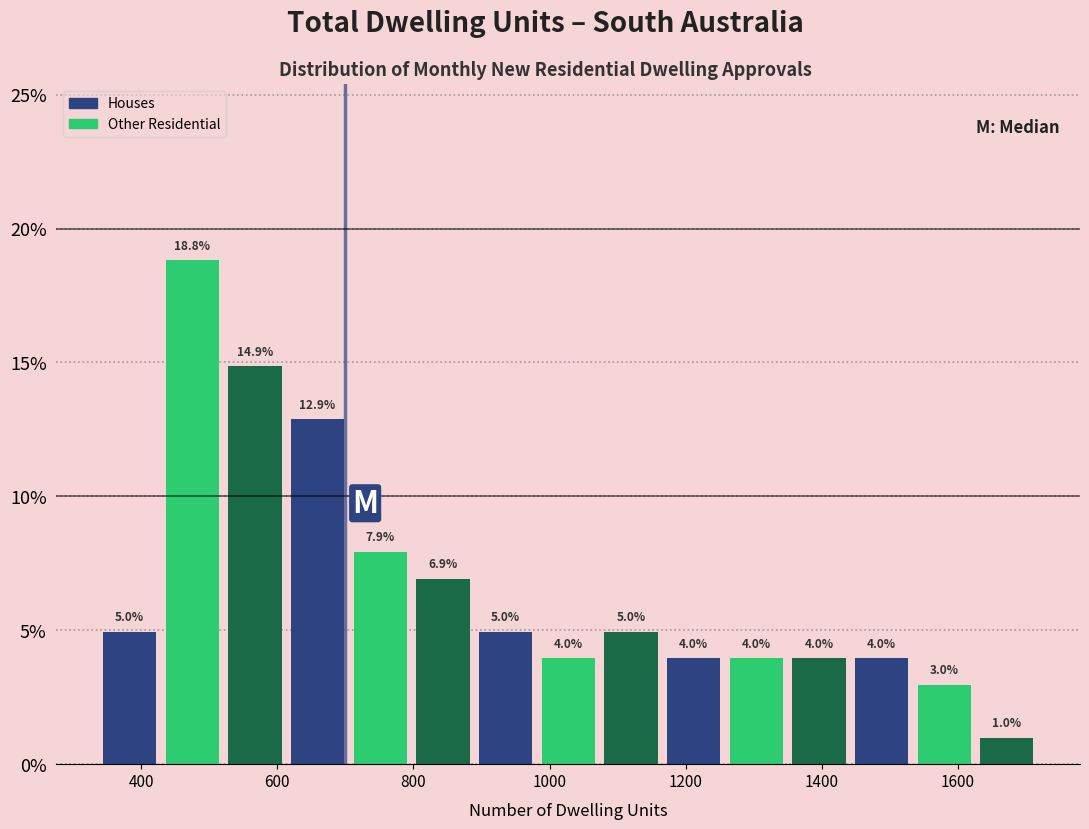

Over which range of the x-axis is the bar tallest?

420 to 520